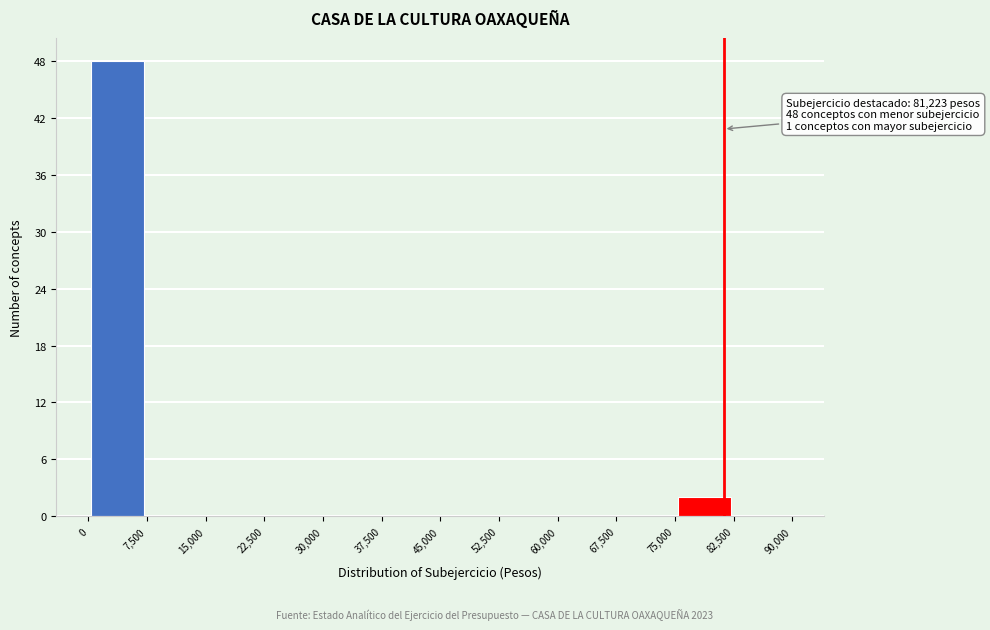

Which range on the x-axis has the tallest bar?

0 to 7,500